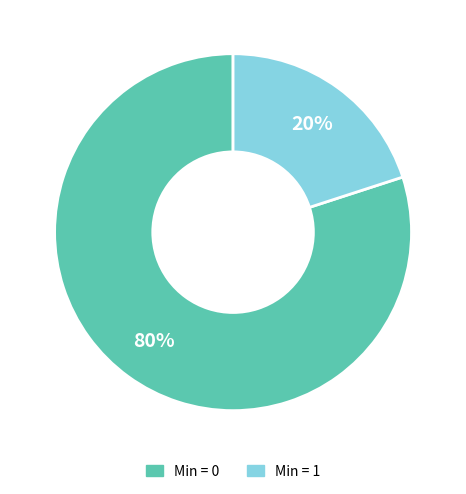

Do Min = 0 and Min = 1 together represent more than half of the pie?

Yes